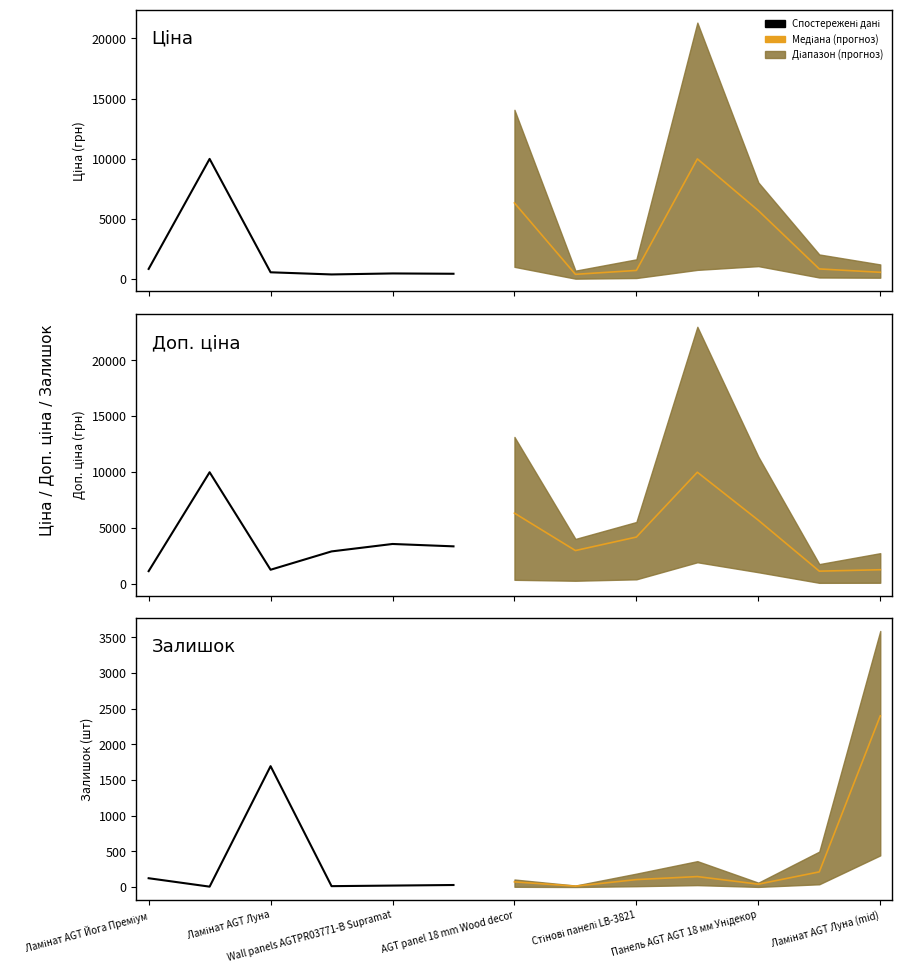

What is the total value across all series at 10?

11389.6